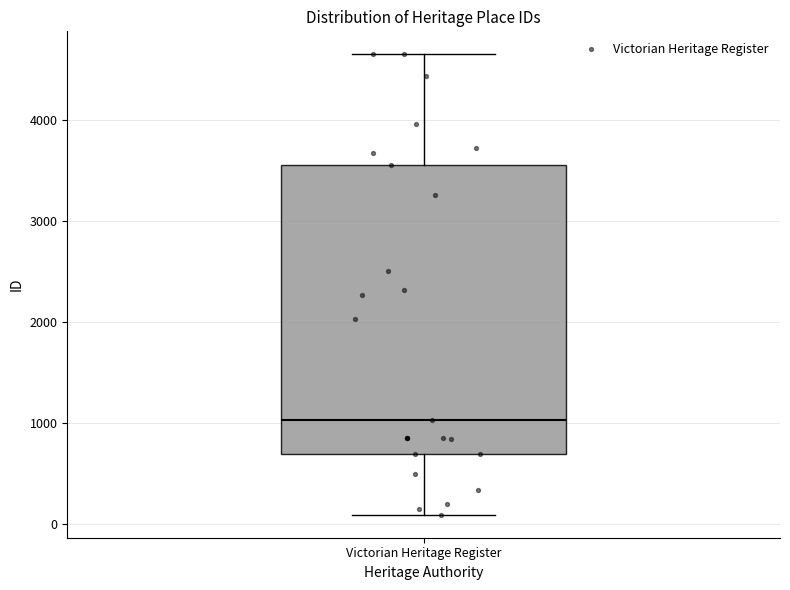

Where is the upper edge of the box for Victorian Heritage Register on the y-axis? The values are not printed on the chart, so give them approximately, as read against the axis.

3600